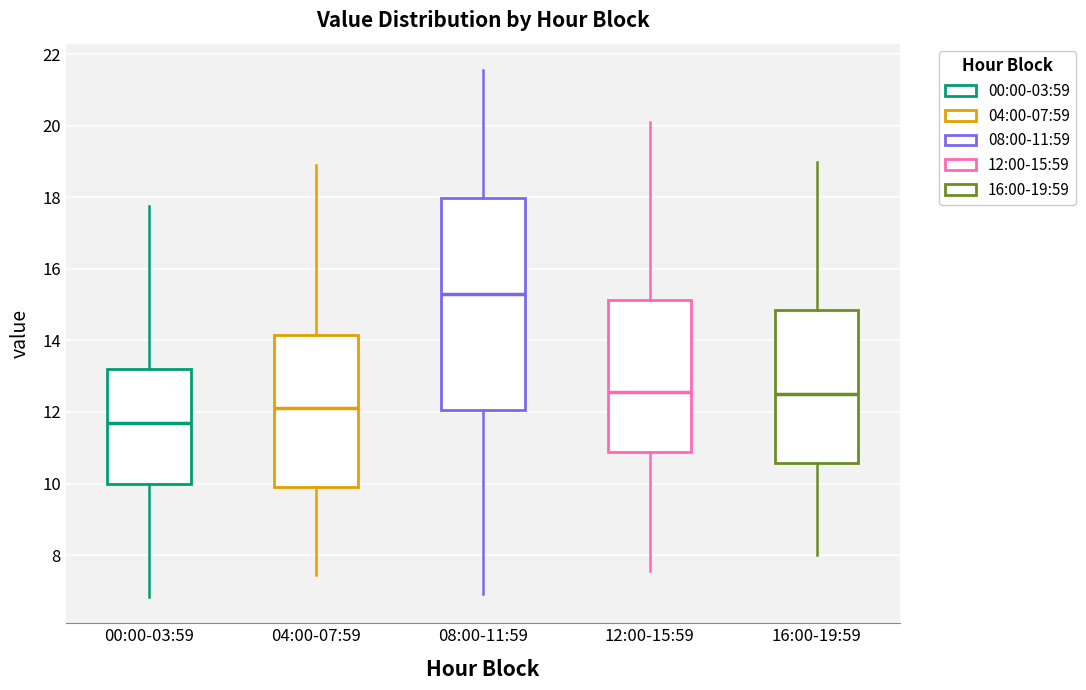

Where is the lower edge of the box for 08:00-11:59 on the y-axis? The values are not printed on the chart, so give them approximately, as read against the axis.

12.0